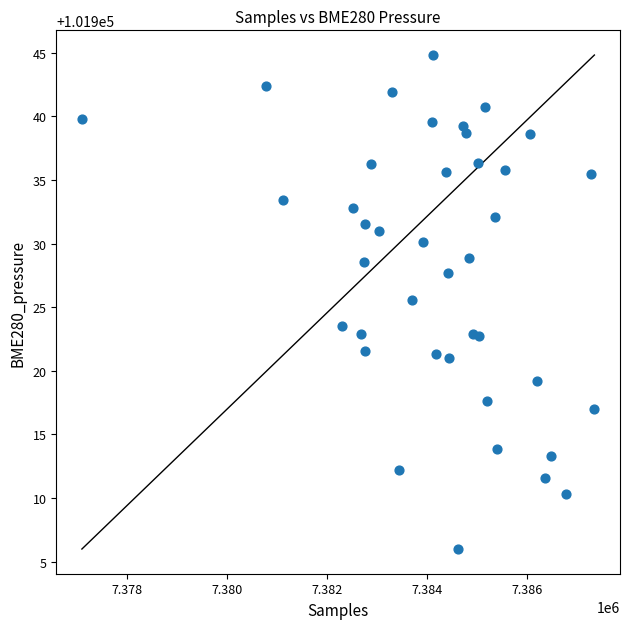

What is the range of X values (max minus min)?

10261.0